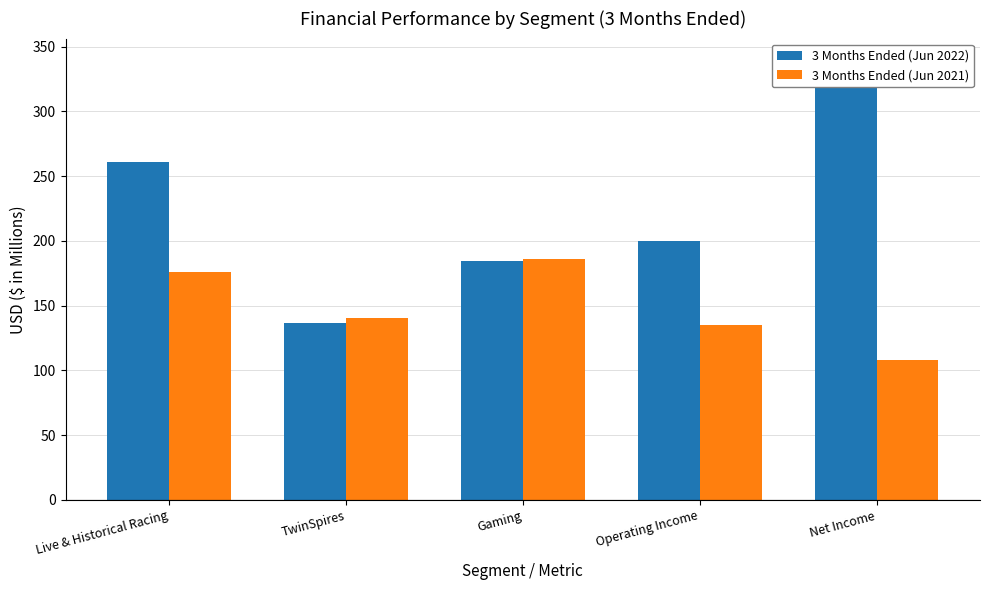

How many data points in 3 Months Ended (Jun 2022) are above 199?

3